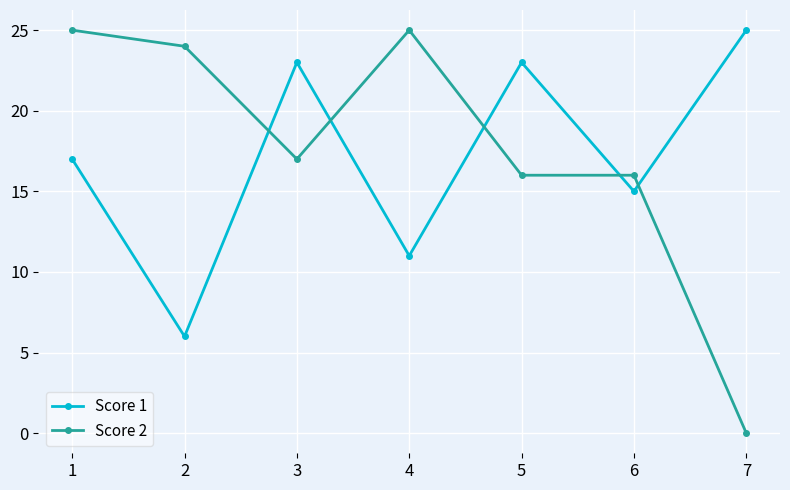

What is the value of the Score 1 point at the 1st from the left?

17